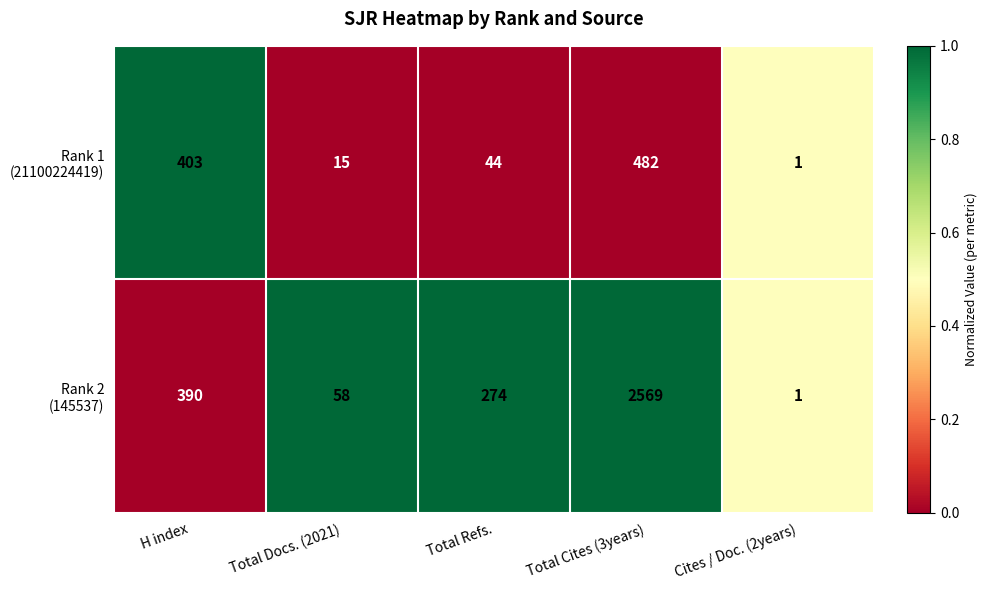

How many data points does each series have?

5